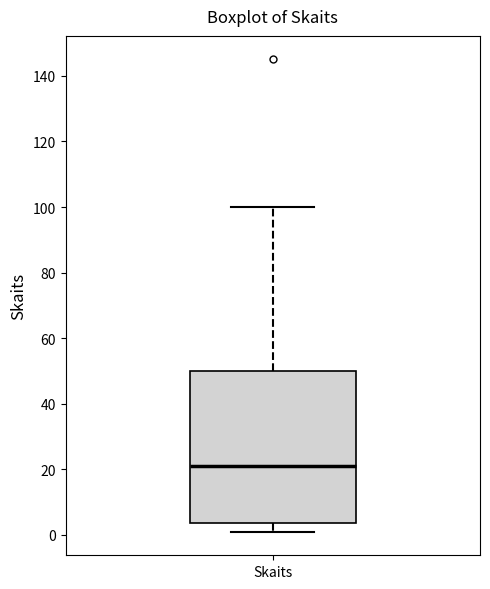

Transcribe this box plot: give where the median line is, the range the box spans, and where the two whiskers end, as read against the y-axis. The values are not printed on the chart, so give them approximately, as read against the axis.

median 22, box 4 to 50, whiskers 2 to 100